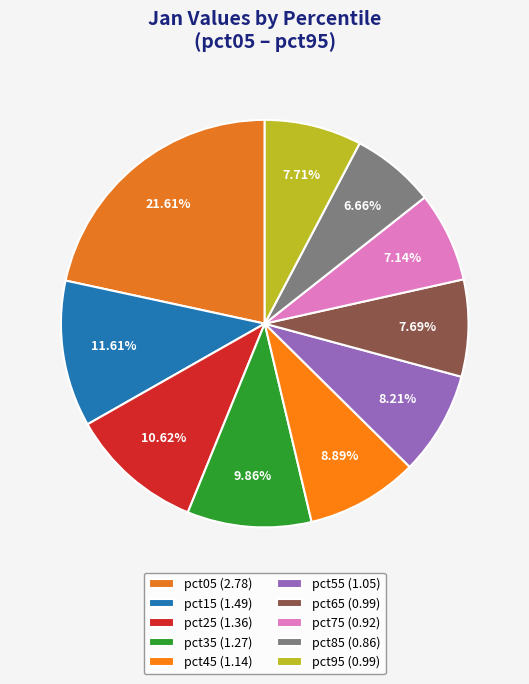

To the nearest percent, what percentage of the pie is pct85?

7%